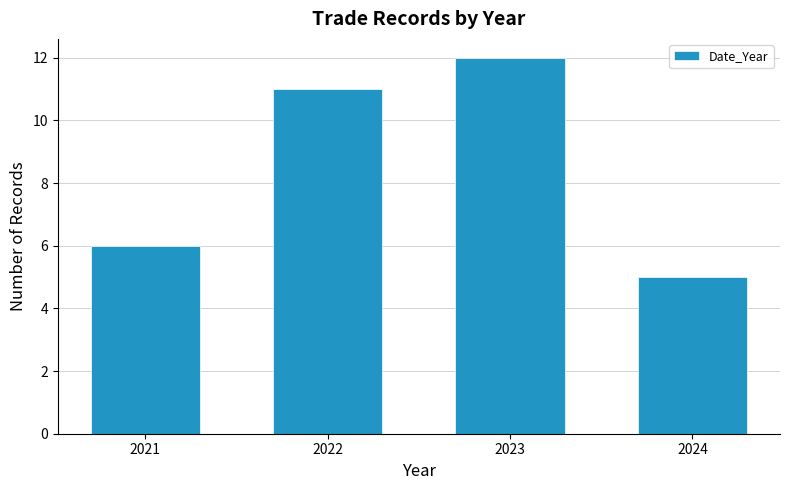

Reading left to right, list all the values displayed in this chart.

6	11	12	5